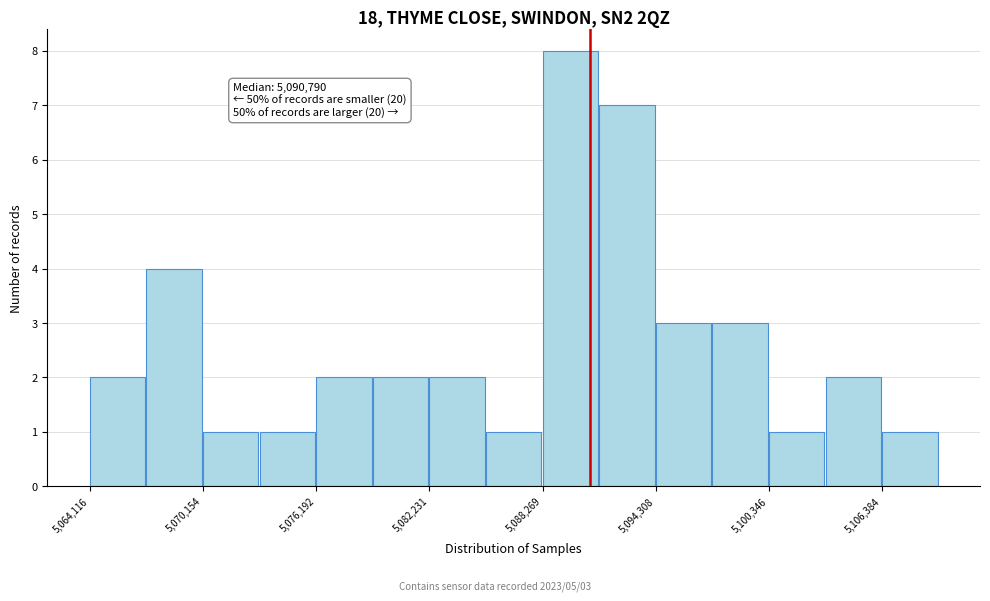

Around what value on the x-axis is the tallest bar? Give the approximate position of its centre, as read against the axis.

5090000